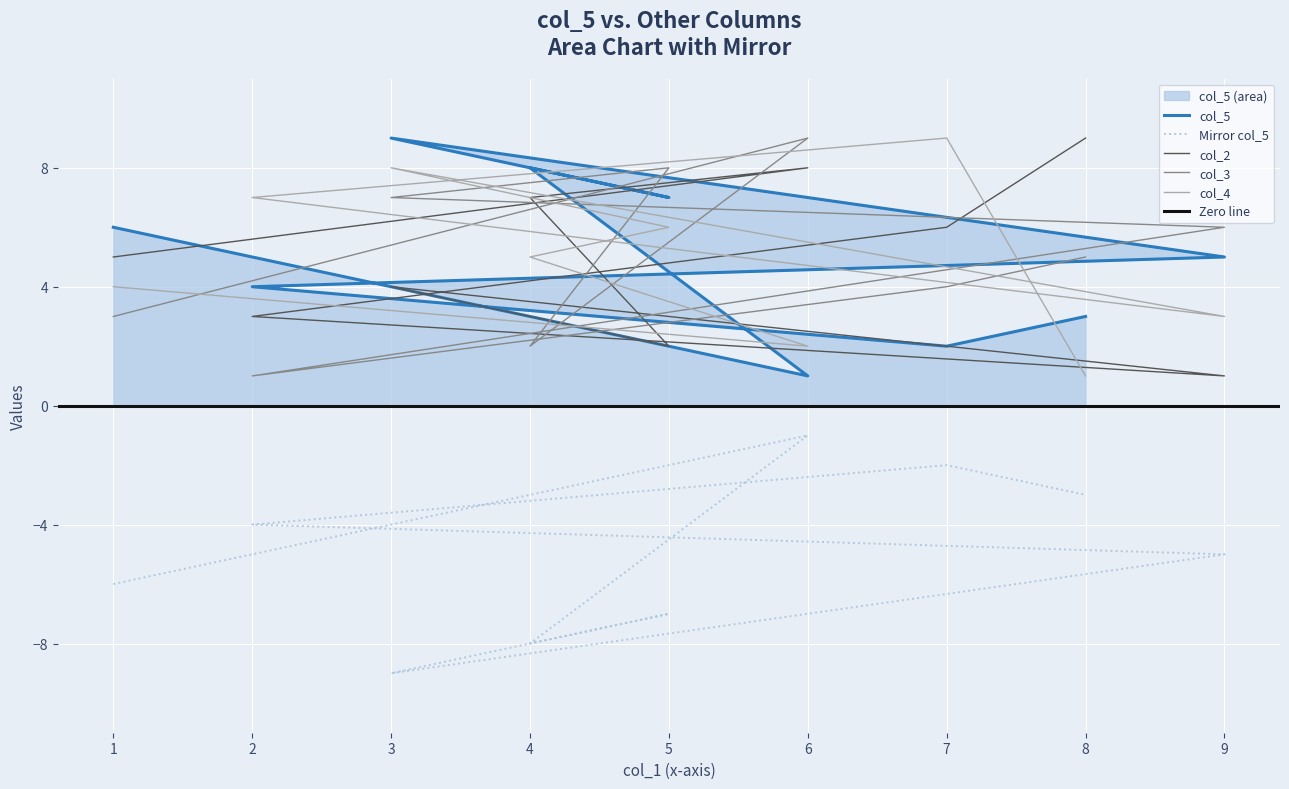

After their last crossing, which series has the higher values: col_2 or col_3?

col_2